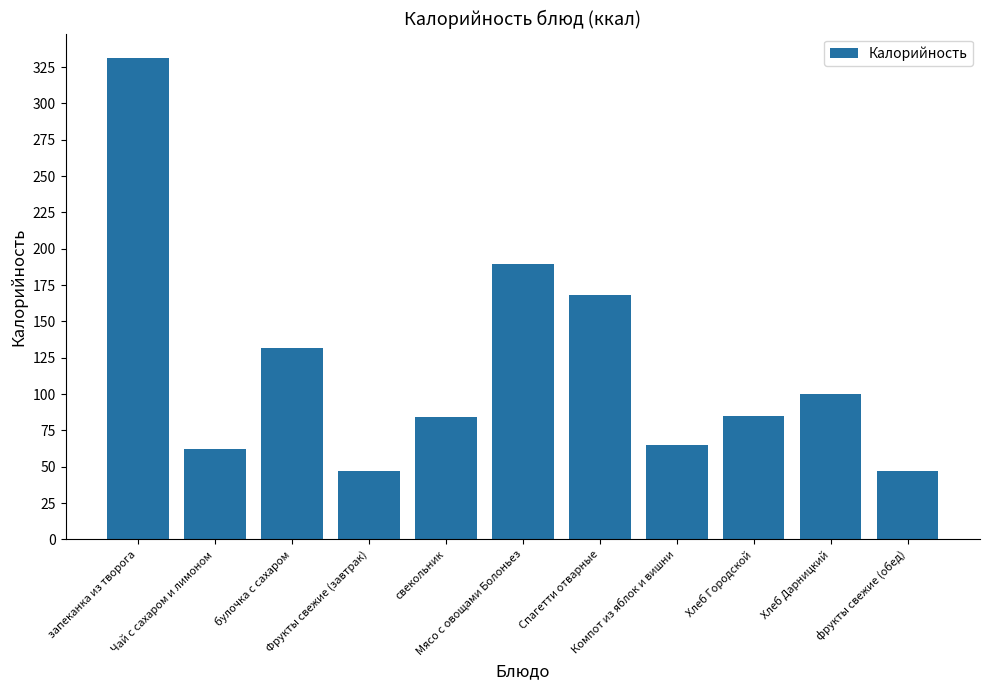

What is the value of the 6th bar from the left?

189.6